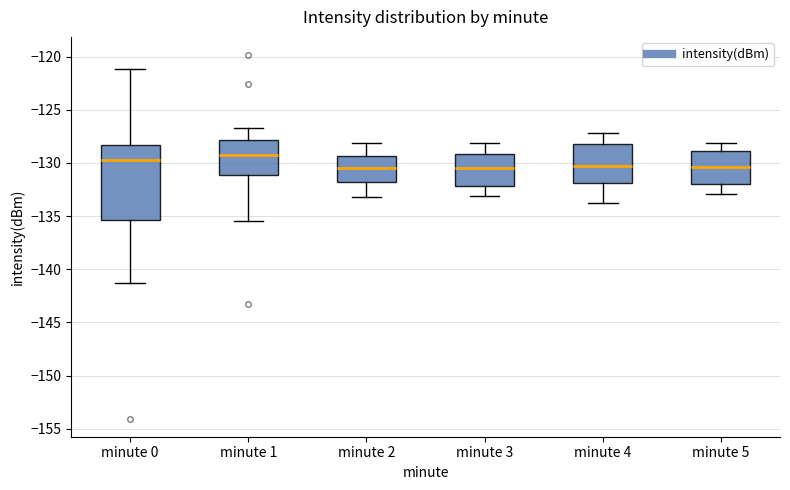

Where does the median line of the box for minute 1 sit on the y-axis? The values are not printed on the chart, so give them approximately, as read against the axis.

-129.5